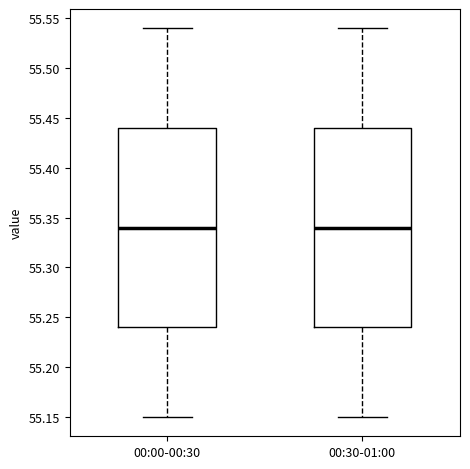

Reading left to right, read every box against the y-axis: the position of its median line, the range the box covers, and the ends of its whiskers. The values are not printed on the chart, so give them approximately, as read against the axis.

00:00-00:30: median 55.34, box 55.24 to 55.44, whiskers 55.15 to 55.54
00:30-01:00: median 55.34, box 55.24 to 55.44, whiskers 55.15 to 55.54